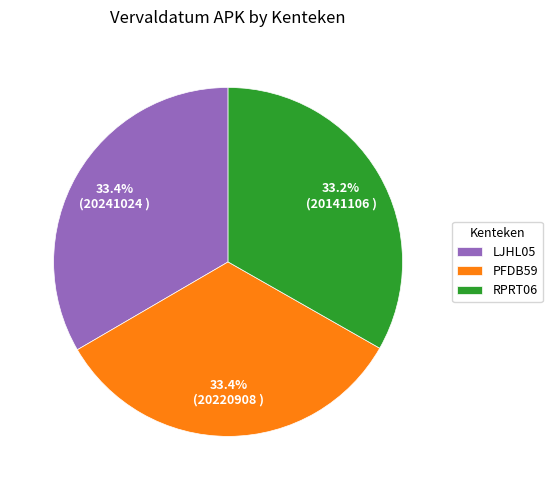

To the nearest percent, what percentage of the pie is RPRT06?

33%